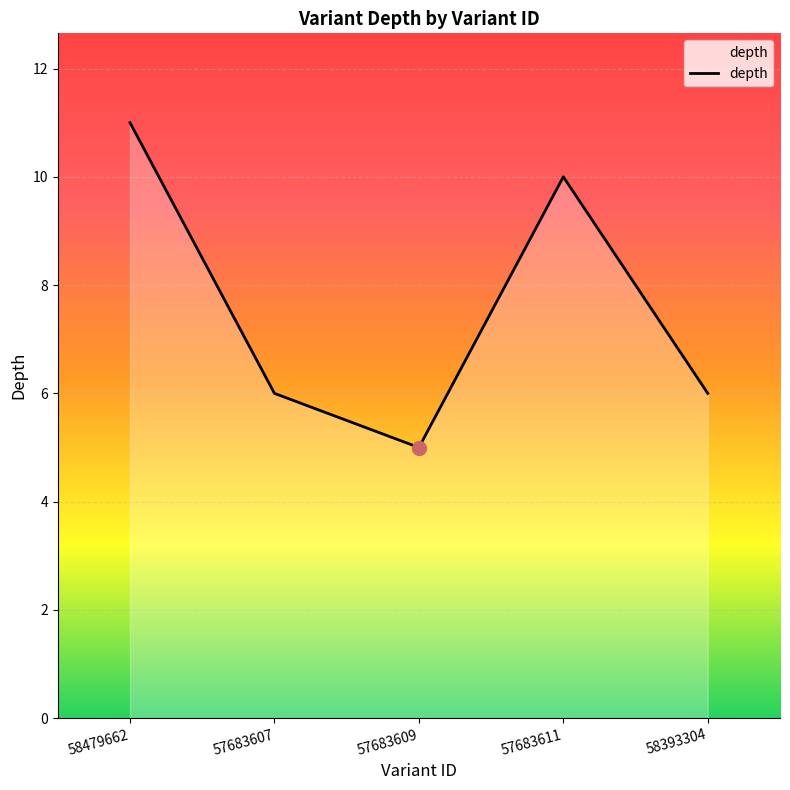

The chart shows a value of 6 at 58393304. True or false?

True